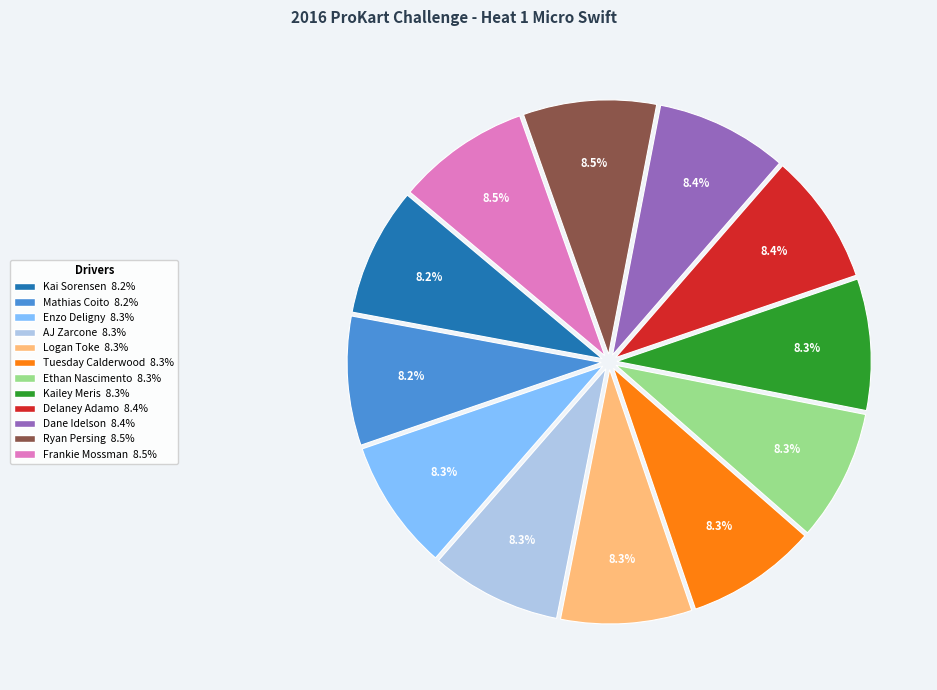

How many segments does this pie chart have?

12